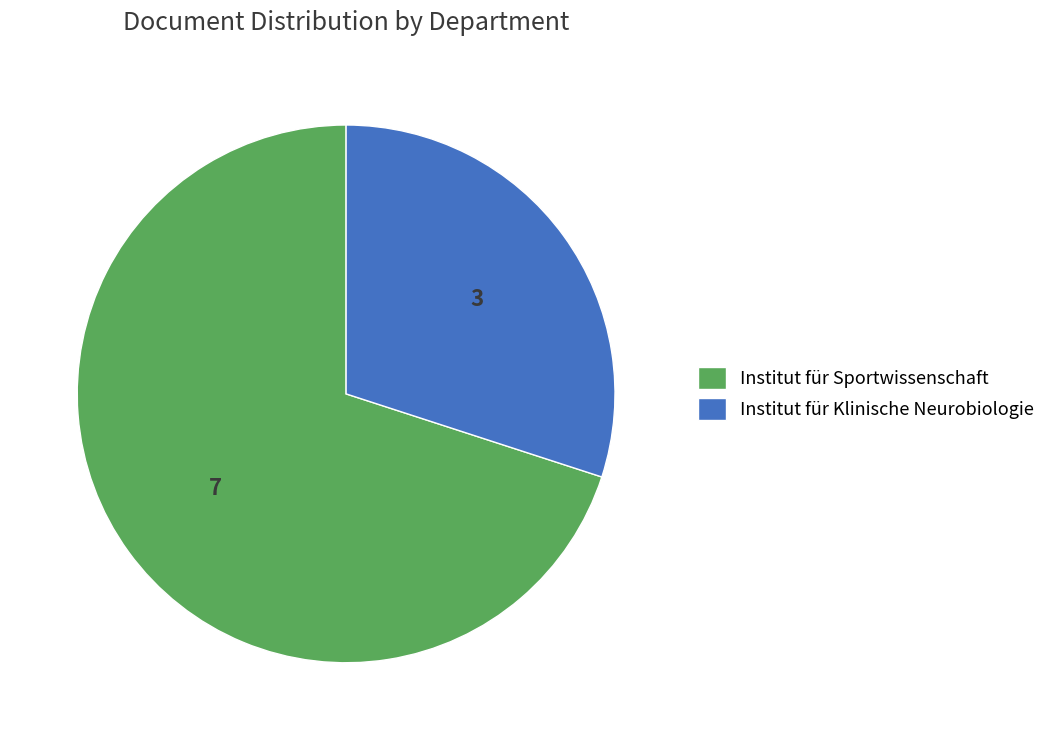

Between Institut für Sportwissenschaft and Institut für Klinische Neurobiologie, which is larger?

Institut für Sportwissenschaft